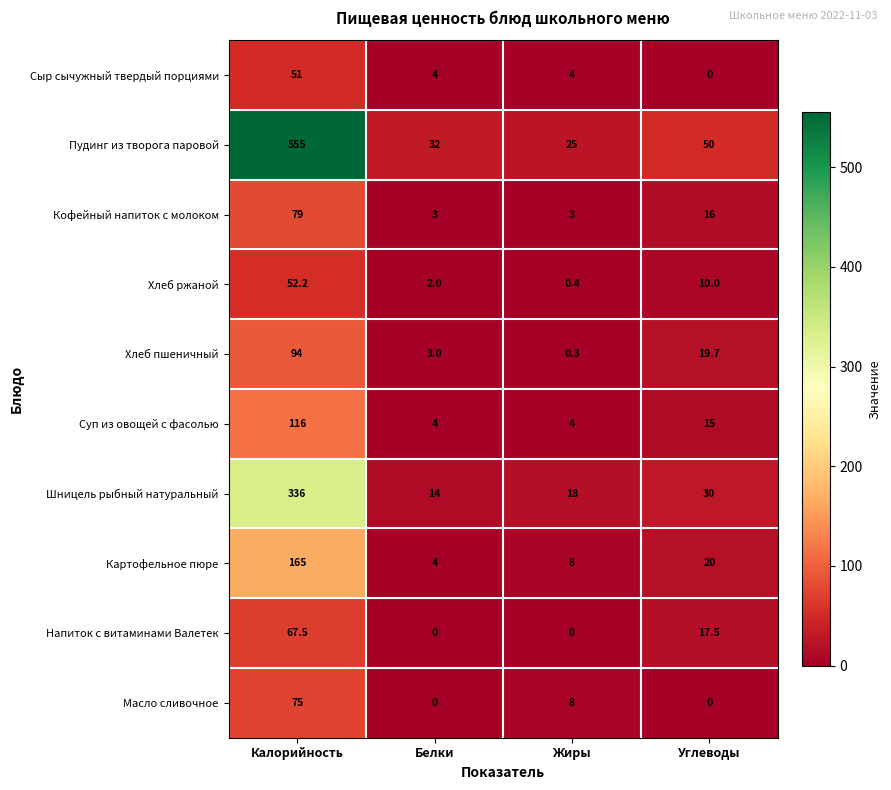

Is the value of Напиток с витаминами Валетек at Жиры greater than the value of Хлеб ржаной at Белки?

No